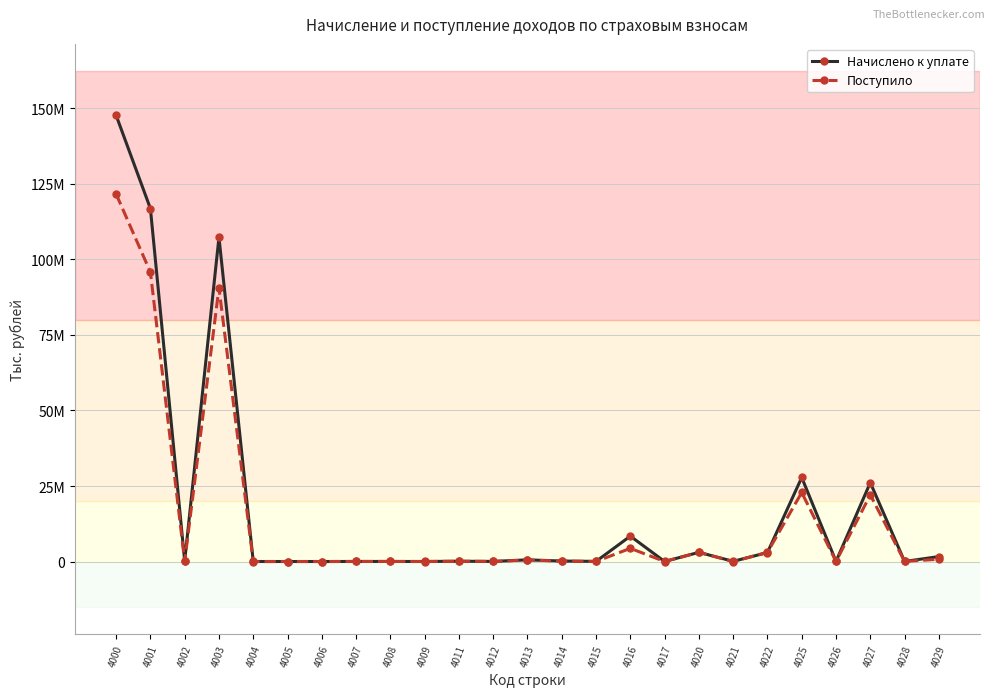

Does the chart have visible grid lines?

Yes